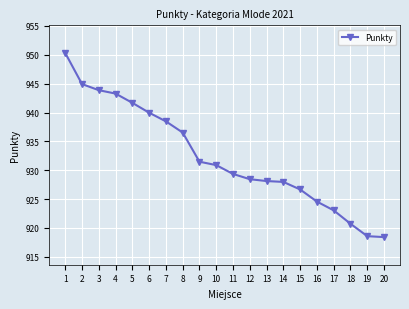

What is the difference between the maximum and minimum values?

31.9